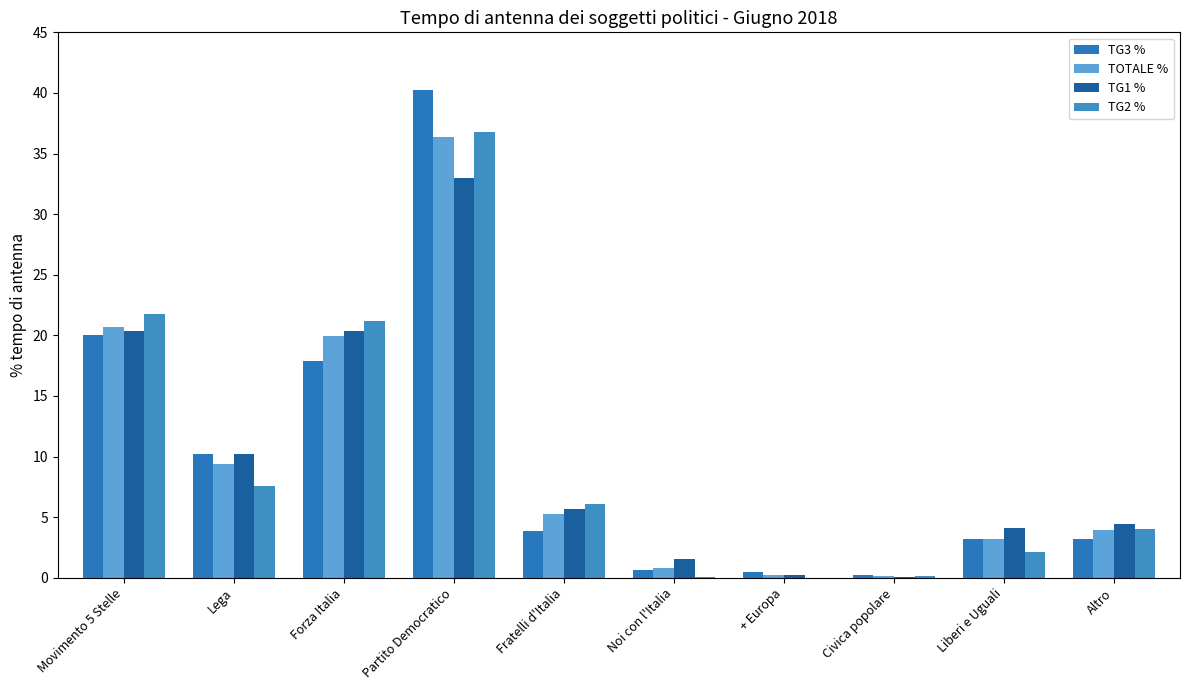

Reading right to left, what are all the values shown in this chart?

TG3 %: 3.2	3.2	0.2	0.5	0.7	3.8	40.2	17.9	10.2	20.0
TOTALE %: 3.9	3.2	0.1	0.2	0.8	5.3	36.3	19.9	9.4	20.7
TG1 %: 4.4	4.1	0.1	0.2	1.6	5.7	33.0	20.3	10.2	20.3
TG2 %: 4.0	2.1	0.1	0.0	0.1	6.1	36.8	21.2	7.5	21.8